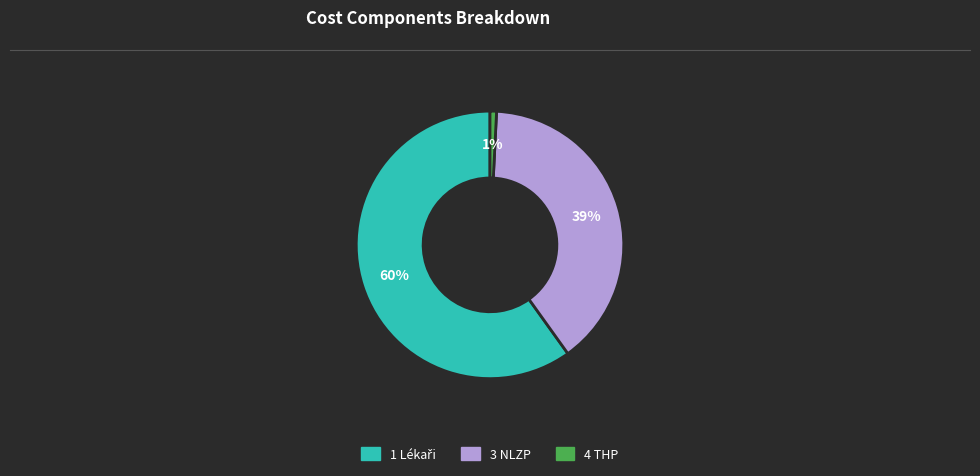

Is there any slice that represents more than half of the pie?

Yes